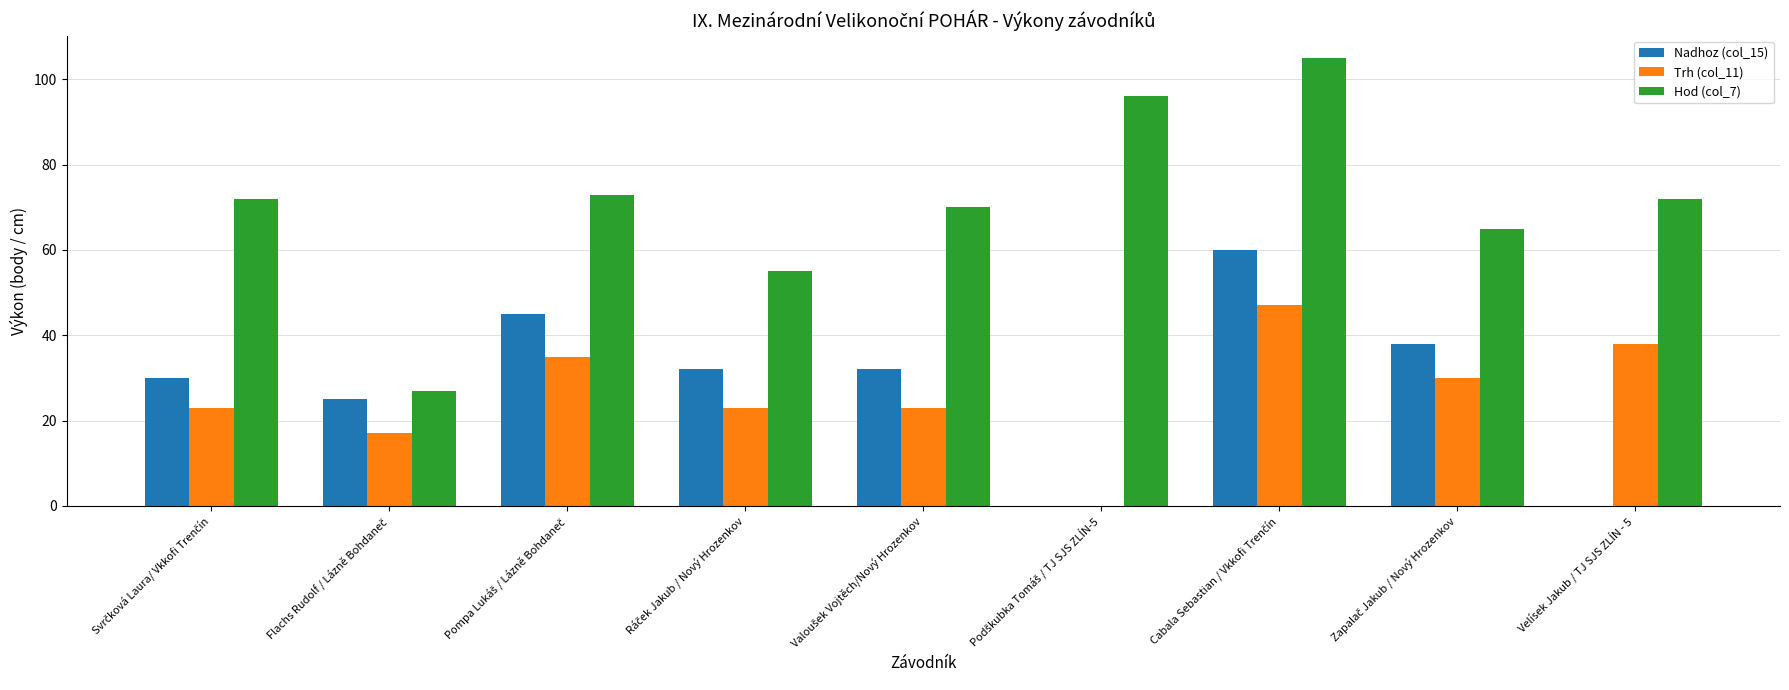

Does the chart contain stacked bars?

No